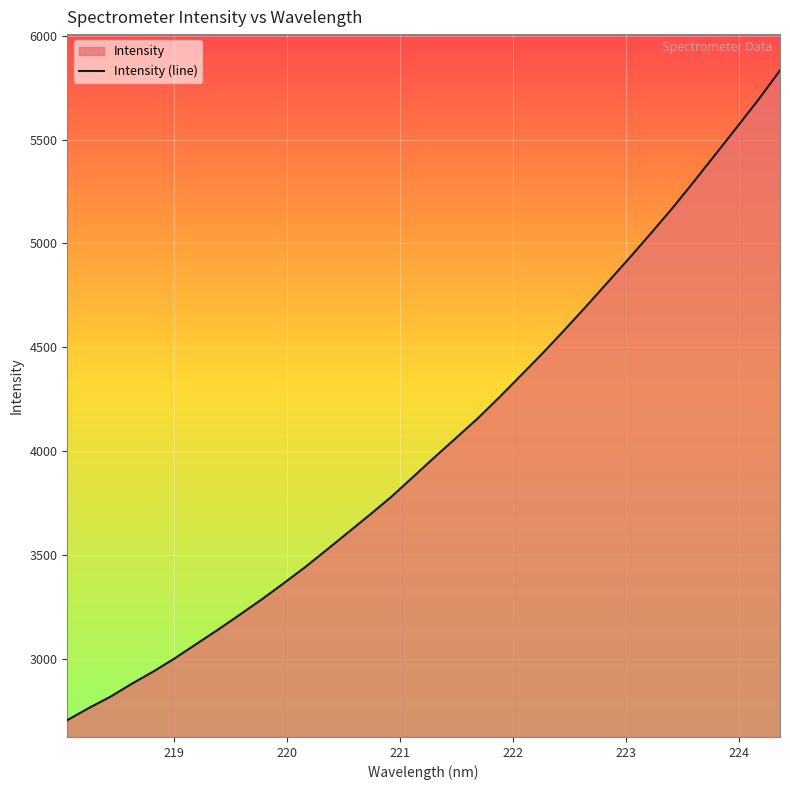

What is the greatest value displayed?

5833.3